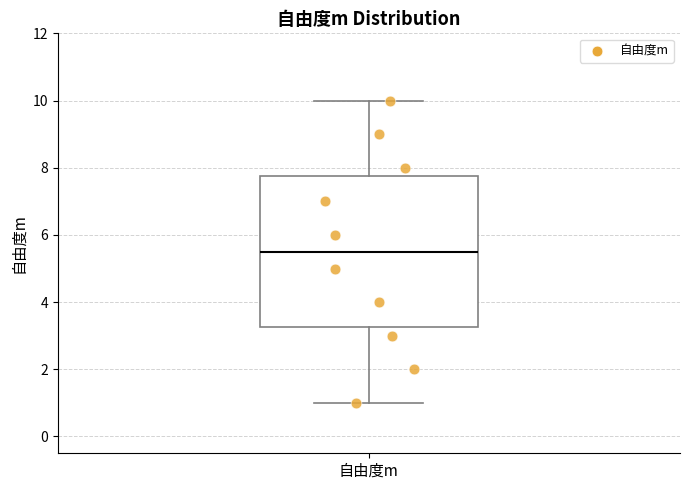

Where is the upper edge of the box for 自由度m on the y-axis? The values are not printed on the chart, so give them approximately, as read against the axis.

7.8